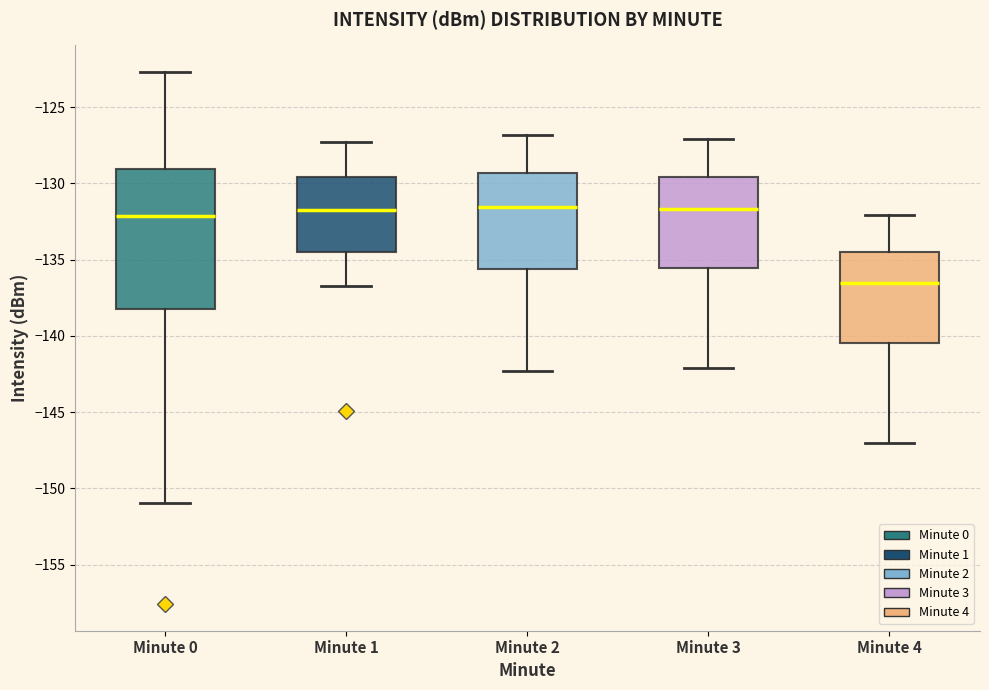

Which box is the tallest, from its lower edge to its upper edge?

Minute 0